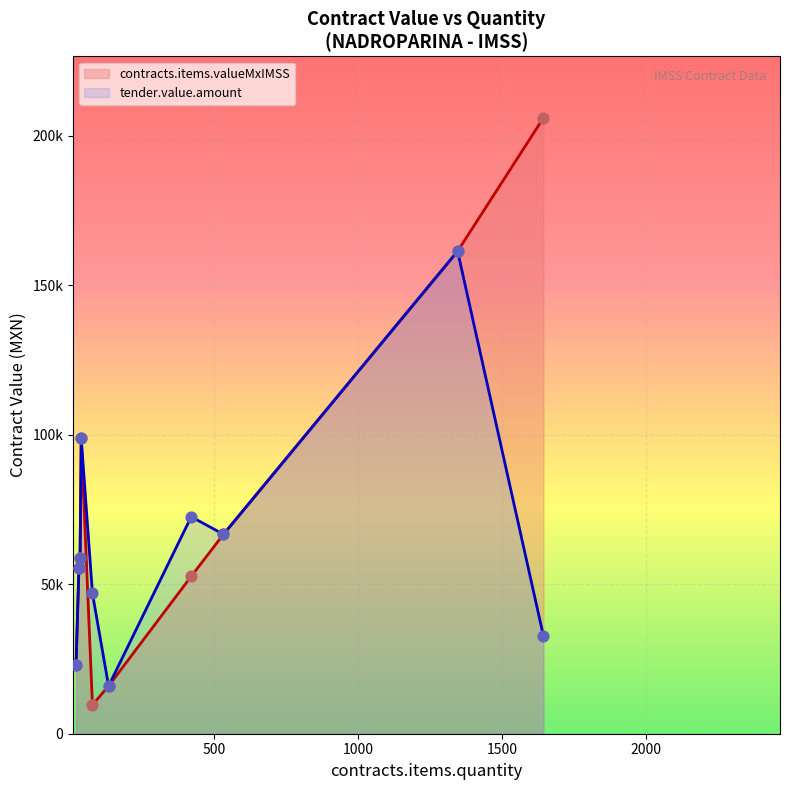

What are all the series names shown in the legend?

contracts.items.valueMxIMSS, tender.value.amount